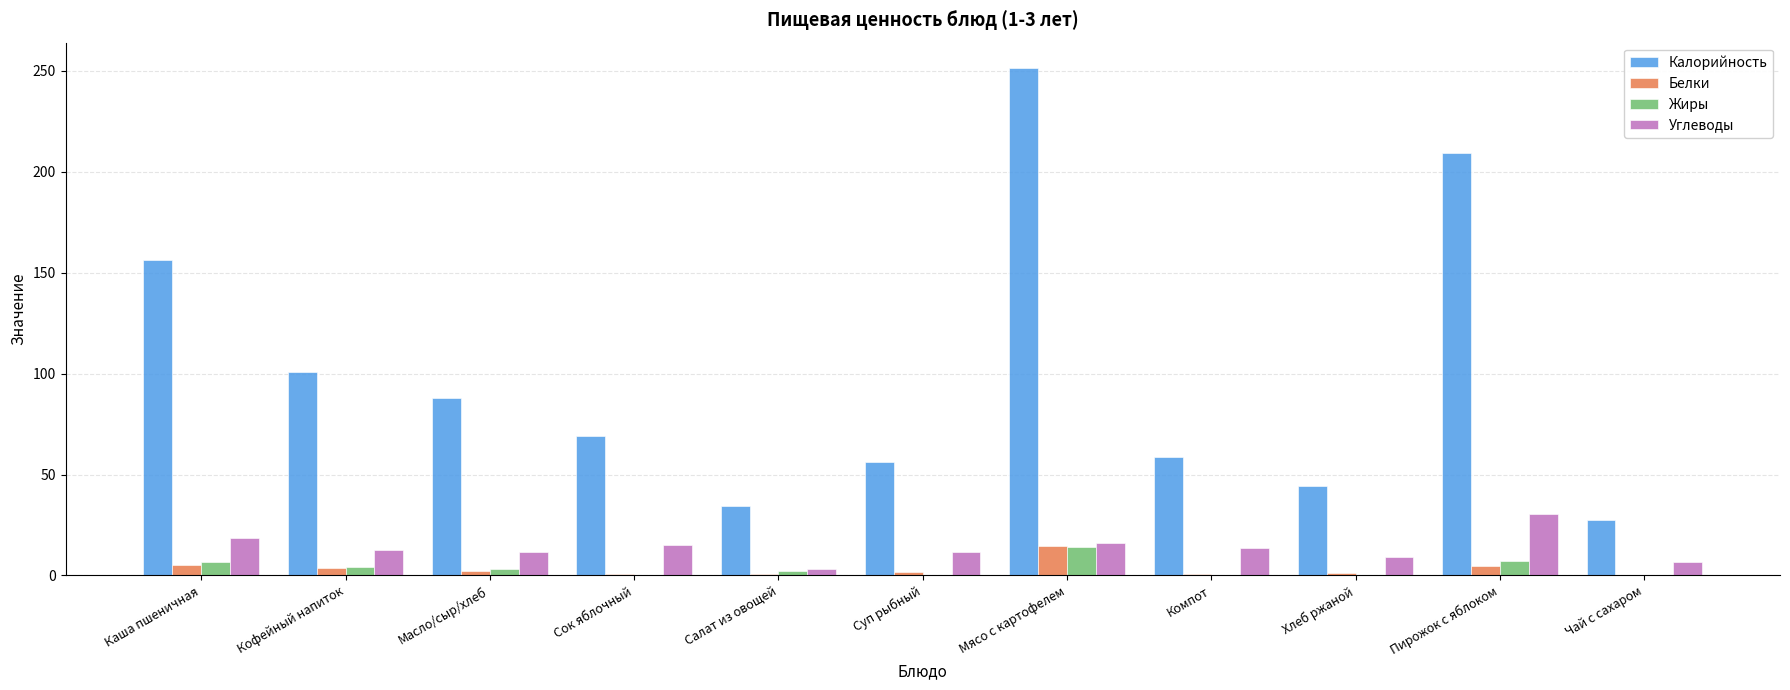

Read the Калорийность value at Мясо с картофелем.

251.4